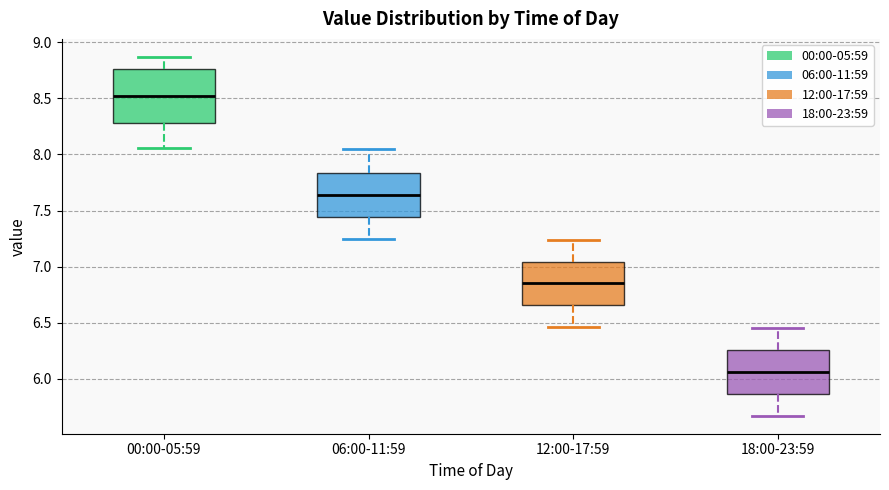

Reading left to right, read every box against the y-axis: the position of its median line, the range the box covers, and the ends of its whiskers. The values are not printed on the chart, so give them approximately, as read against the axis.

00:00-05:59: median 8.50, box 8.30 to 8.75, whiskers 8.05 to 8.85
06:00-11:59: median 7.65, box 7.45 to 7.85, whiskers 7.25 to 8.05
12:00-17:59: median 6.85, box 6.65 to 7.05, whiskers 6.45 to 7.25
18:00-23:59: median 6.05, box 5.85 to 6.25, whiskers 5.65 to 6.45